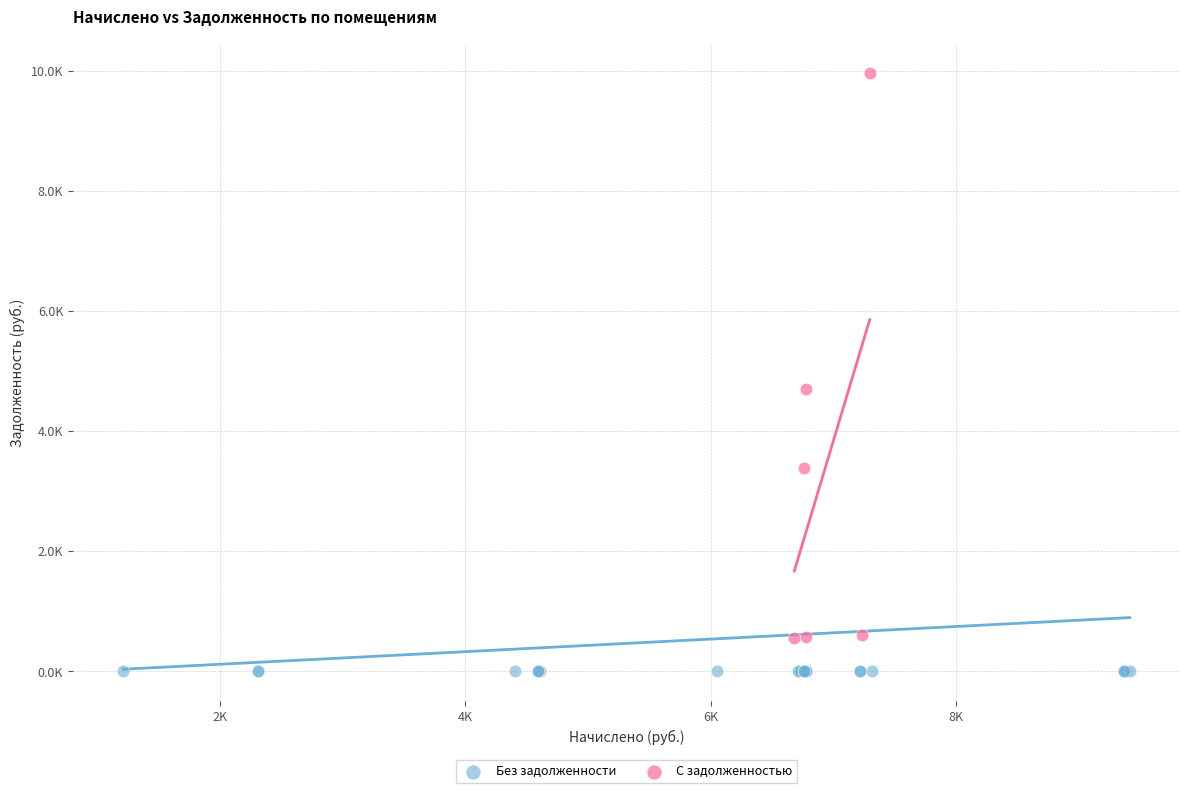

Which series reaches the maximum Y coordinate?

С задолженностью